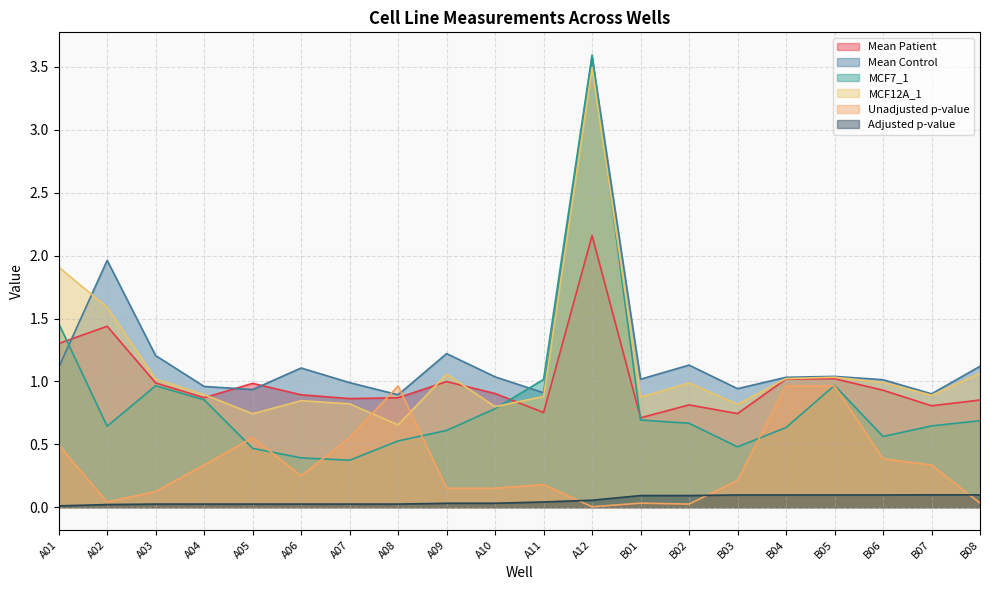

Reading right to left, what are all the values shown in this chart?

Mean Patient: 0.9	0.8	0.9	1.0	1.0	0.7	0.8	0.7	2.2	0.8	0.9	1.0	0.9	0.9	0.9	1.0	0.9	1.0	1.4	1.3
Mean Control: 1.1	0.9	1.0	1.0	1.0	0.9	1.1	1.0	3.6	0.9	1.0	1.2	0.9	1.0	1.1	0.9	1.0	1.2	2.0	1.1
MCF7_1: 0.7	0.6	0.6	1.0	0.6	0.5	0.7	0.7	3.6	1.0	0.8	0.6	0.5	0.4	0.4	0.5	0.9	1.0	0.6	1.5
MCF12A_1: 1.1	0.9	1.0	1.0	1.0	0.8	1.0	0.9	3.5	0.9	0.8	1.1	0.7	0.8	0.8	0.7	0.9	1.0	1.6	1.9
Unadjusted p-value: 0.0	0.3	0.4	1.0	1.0	0.2	0.0	0.0	0.0	0.2	0.2	0.2	1.0	0.6	0.2	0.6	0.3	0.1	0.0	0.5
Adjusted p-value: 0.1	0.1	0.1	0.1	0.1	0.1	0.1	0.1	0.1	0.0	0.0	0.0	0.0	0.0	0.0	0.0	0.0	0.0	0.0	0.0